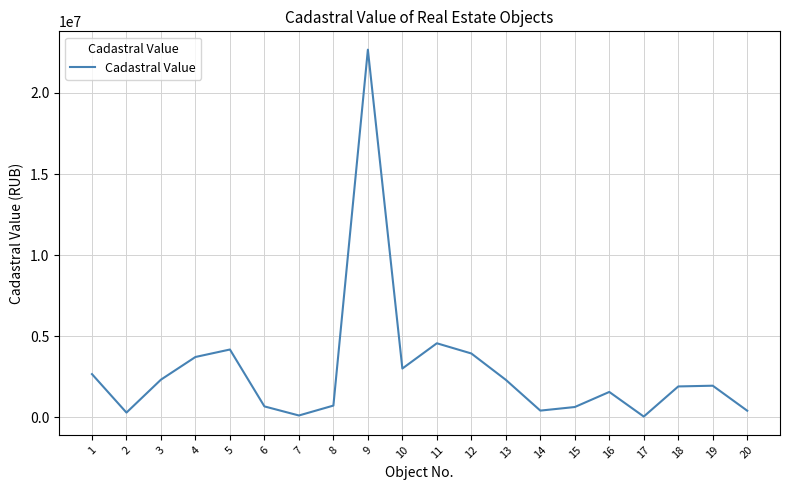

At which category does the data reach its first local peak?

5